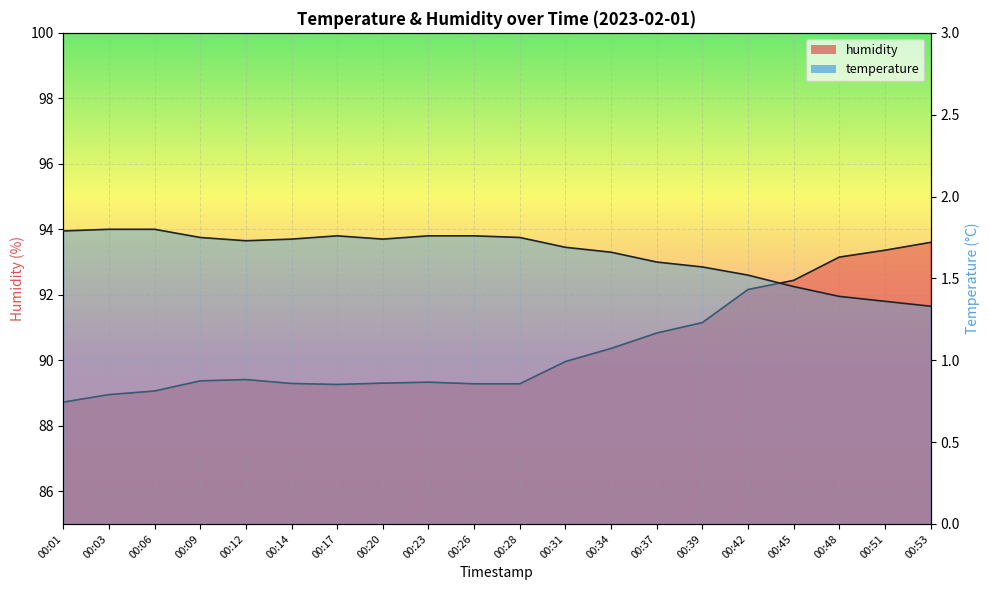

Count the number of data series in this chart.

2